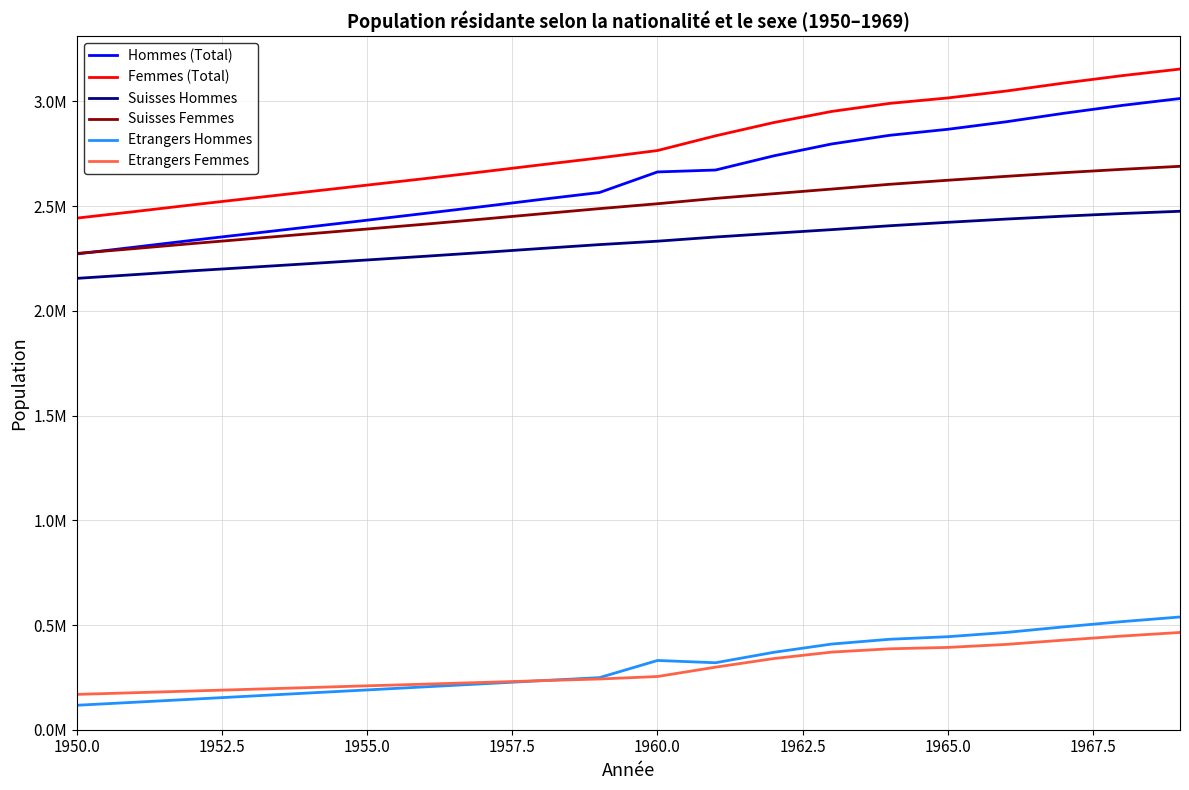

How many times do Etrangers Femmes and Etrangers Hommes cross each other?

1